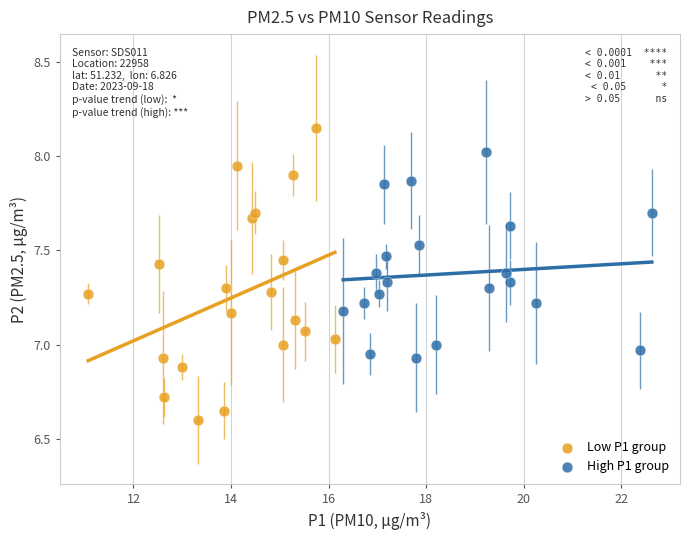

Which series has the largest Y range (max minus min)?

Low P1 group